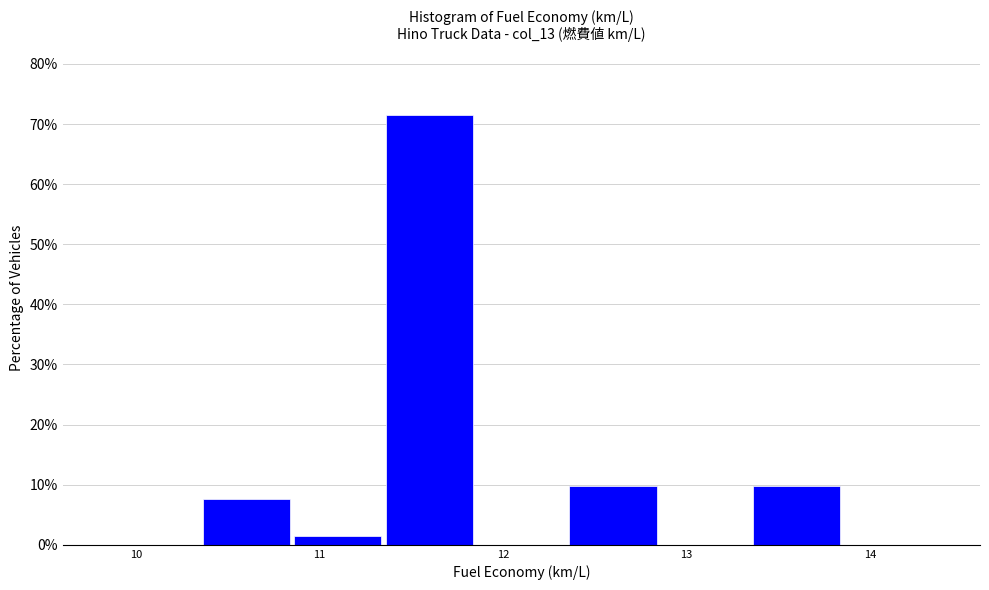

How tall is the bar that spans 10.35 to 10.85 on the x-axis? Neither the bar edges nor the heights are printed on the chart, so give them approximately, as read against the axes.

8